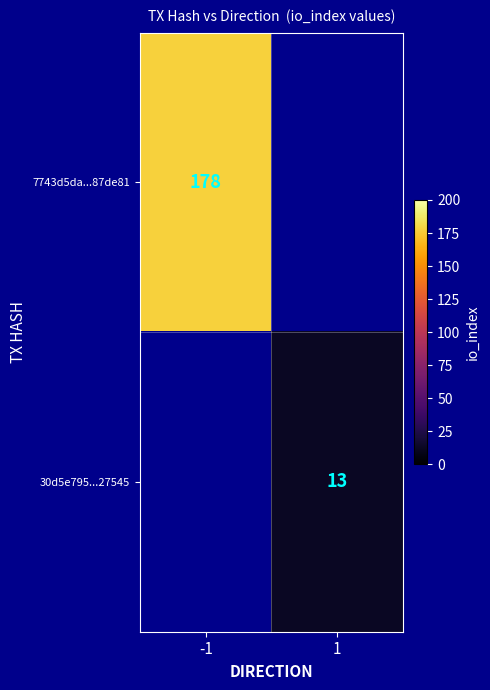

How many series are shown in this chart?

2